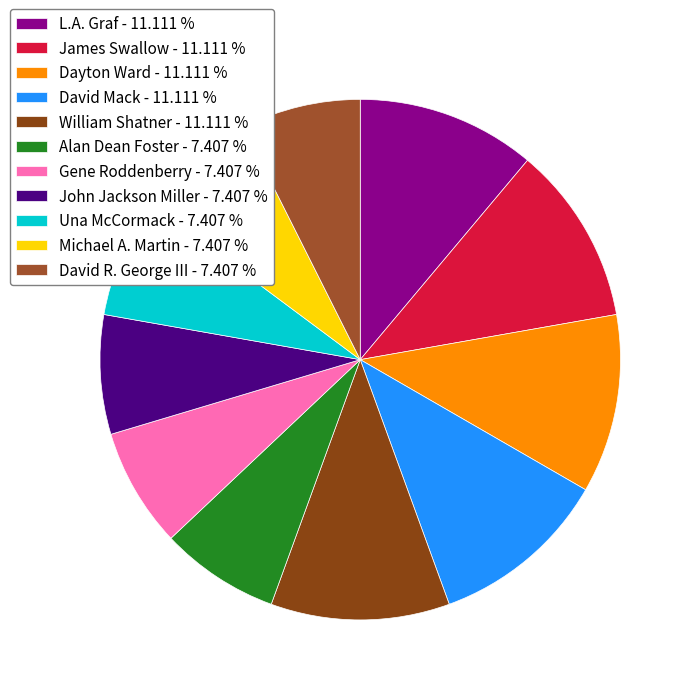

Count the number of slices in the pie.

11